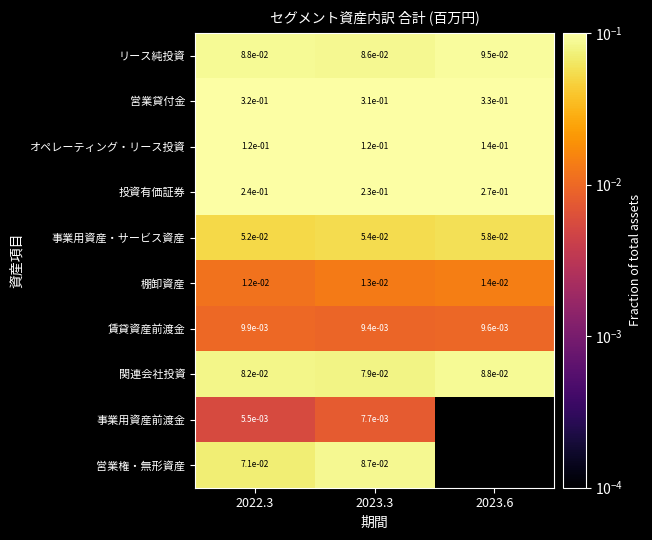

Rank the series at 2023.3 from highest to lowest value.

営業貸付金, 投資有価証券, オペレーティング・リース投資, 営業権・無形資産, リース純投資, 関連会社投資, 事業用資産・サービス資産, 棚卸資産, 賃貸資産前渡金, 事業用資産前渡金